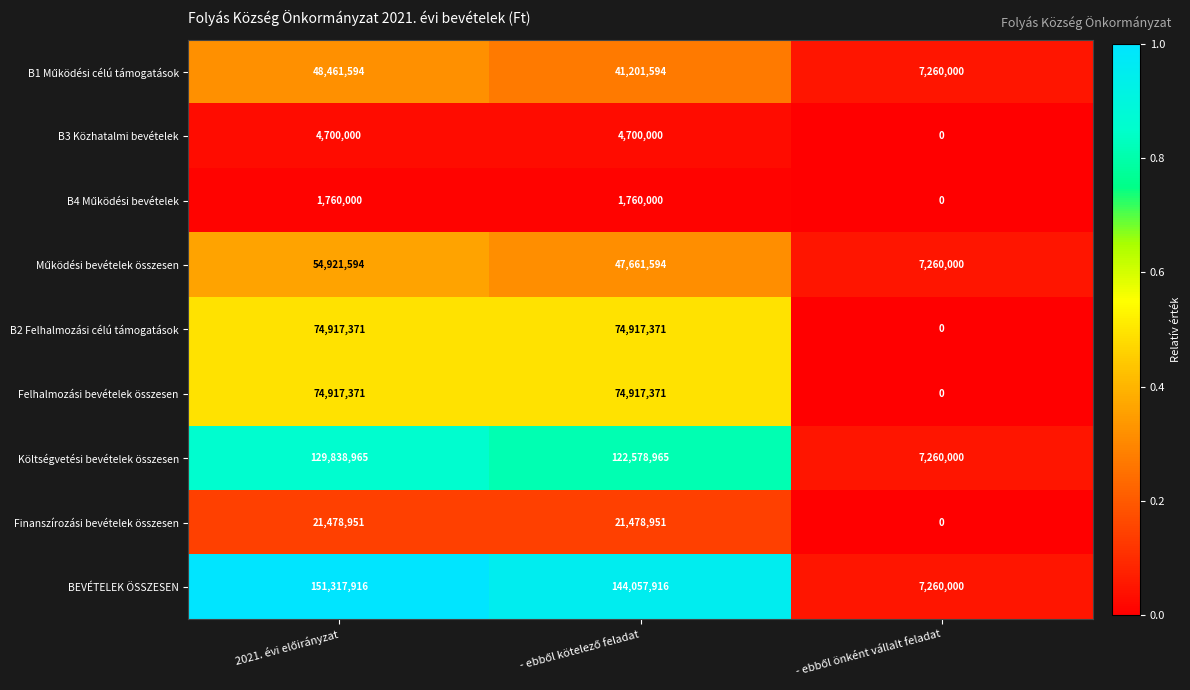

What is the sum of all Felhalmozási bevételek összesen values?

149834742